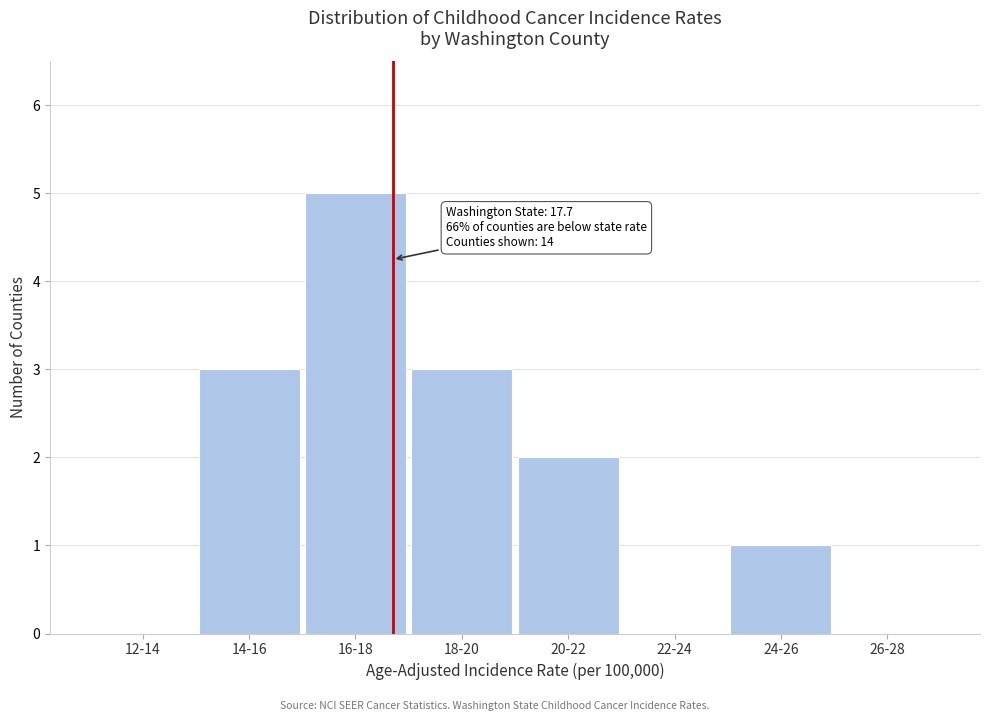

Reading left to right, what are all the values shown in this chart?

12-14=0	14-16=3	16-18=5	18-20=3	20-22=2	22-24=0	24-26=1	26-28=0